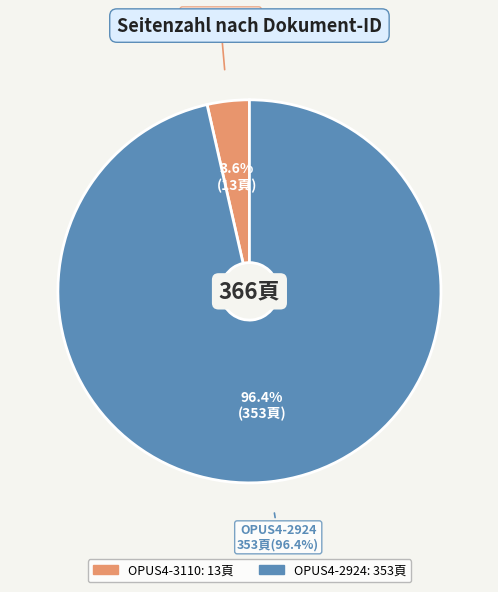

Which category accounts for the majority?

OPUS4-2924